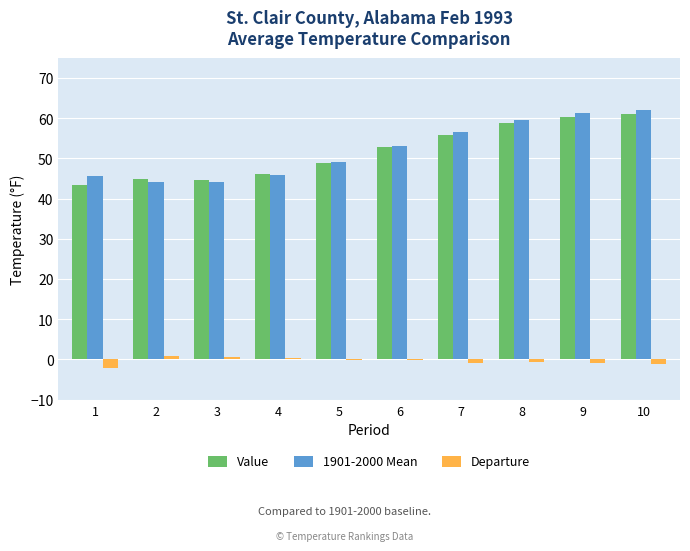

The Value series shows 58.7 at 8. True or false?

True